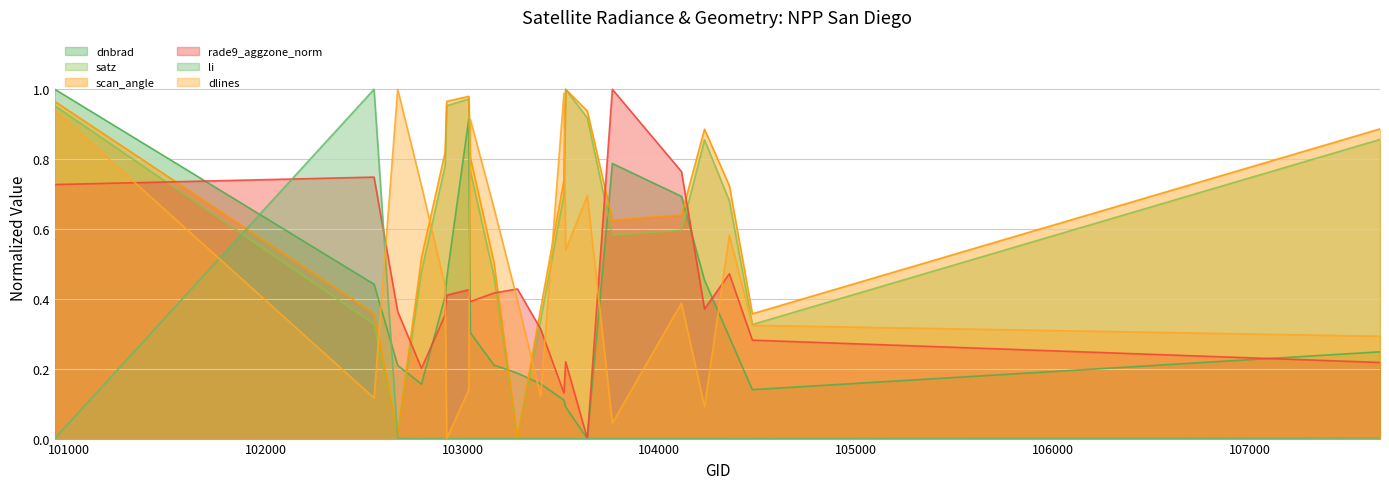

What is the difference between the maximum and minimum values in the dlines series?

1.0